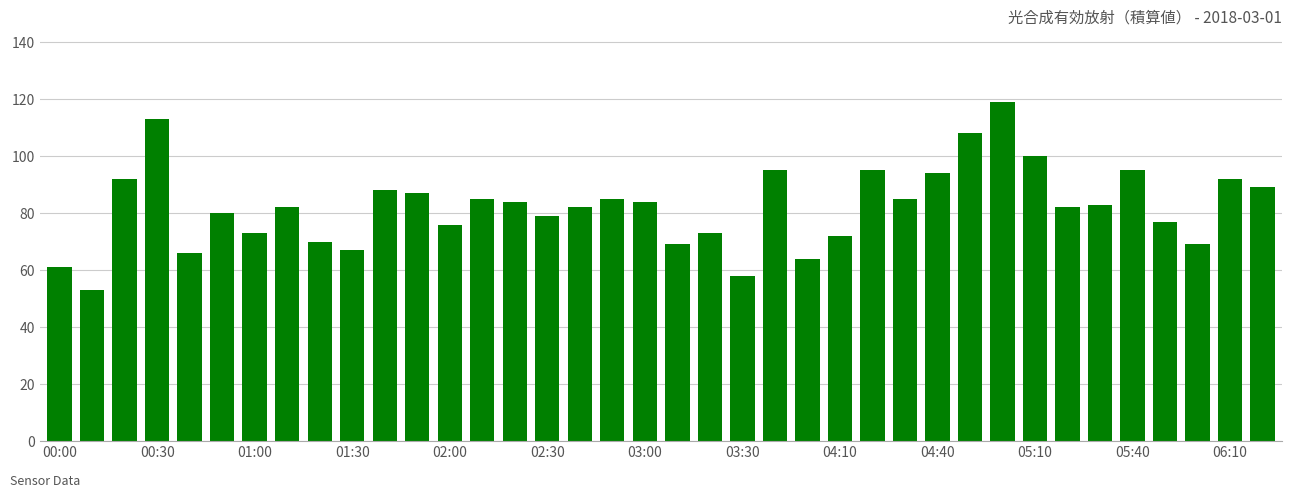

What is the minimum value shown in the chart?

53